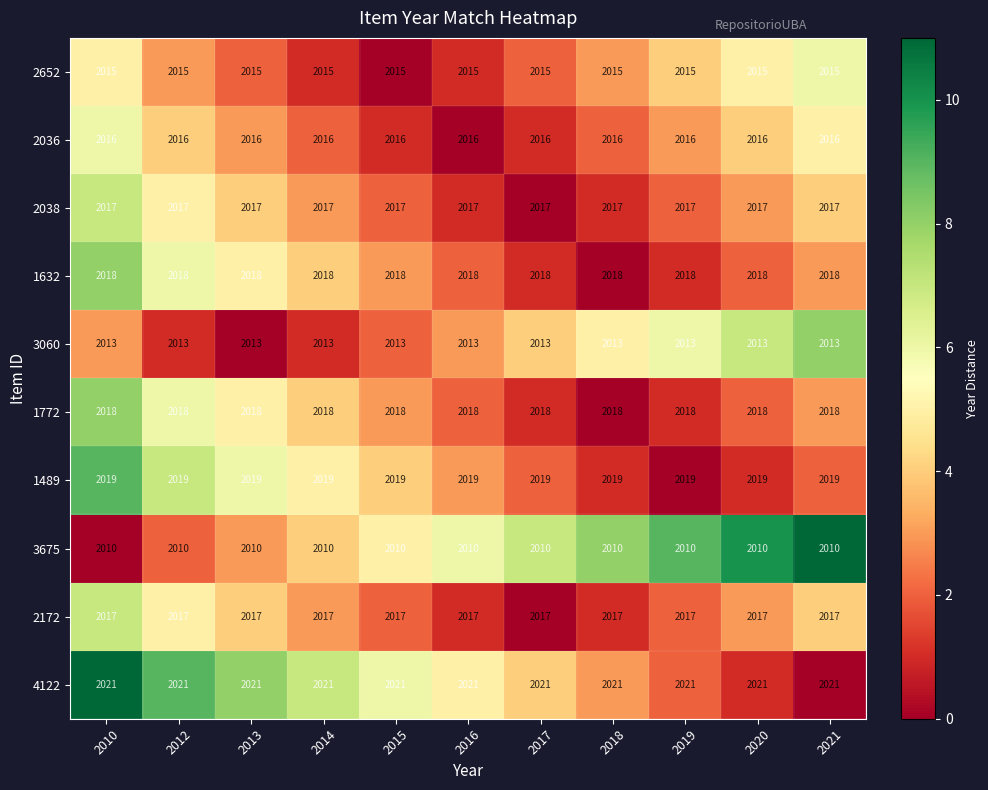

What is the approximate value of 2652 at 2017?

2015